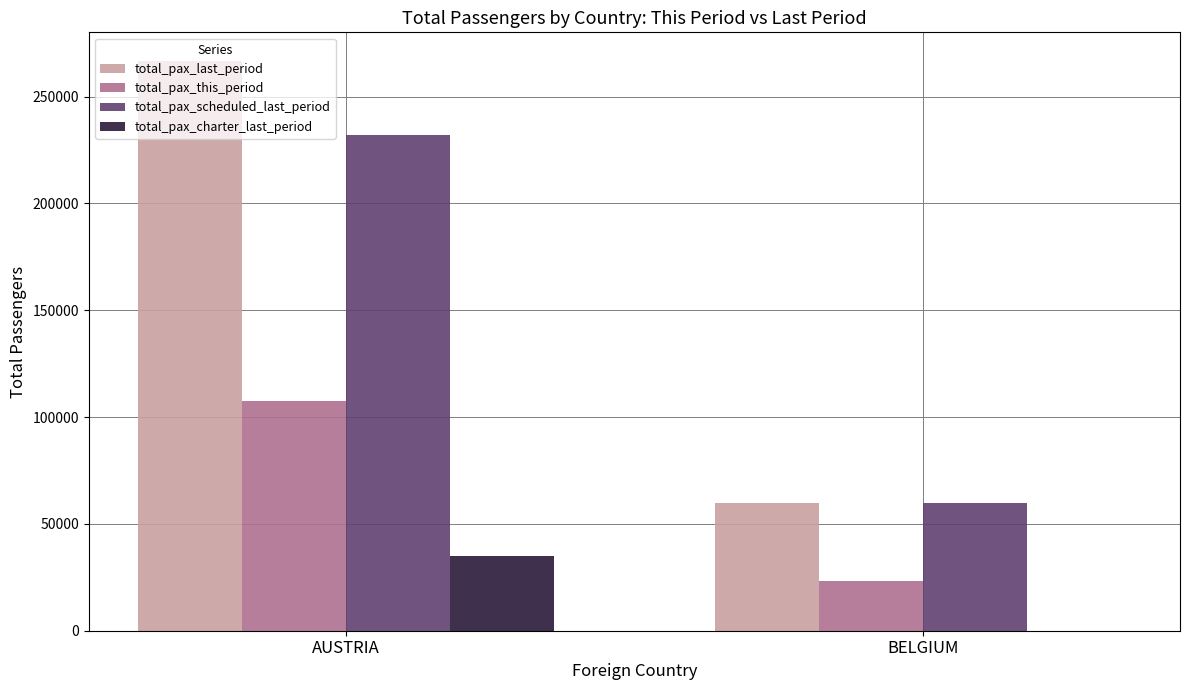

Reading left to right, what are all the values shown in this chart?

total_pax_last_period: AUSTRIA=266696	BELGIUM=59958
total_pax_this_period: AUSTRIA=107597	BELGIUM=23156
total_pax_scheduled_last_period: AUSTRIA=231770	BELGIUM=59958
total_pax_charter_last_period: AUSTRIA=34926	BELGIUM=0